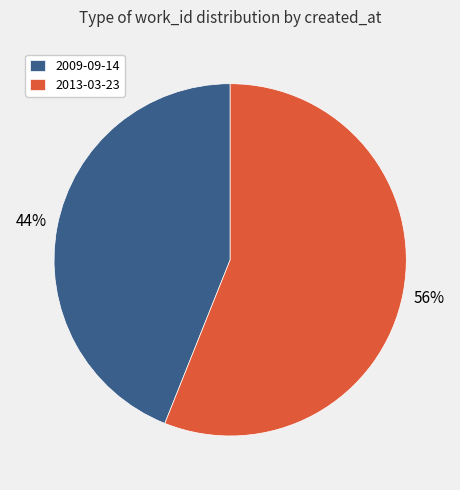

How many slices are in this pie chart?

2